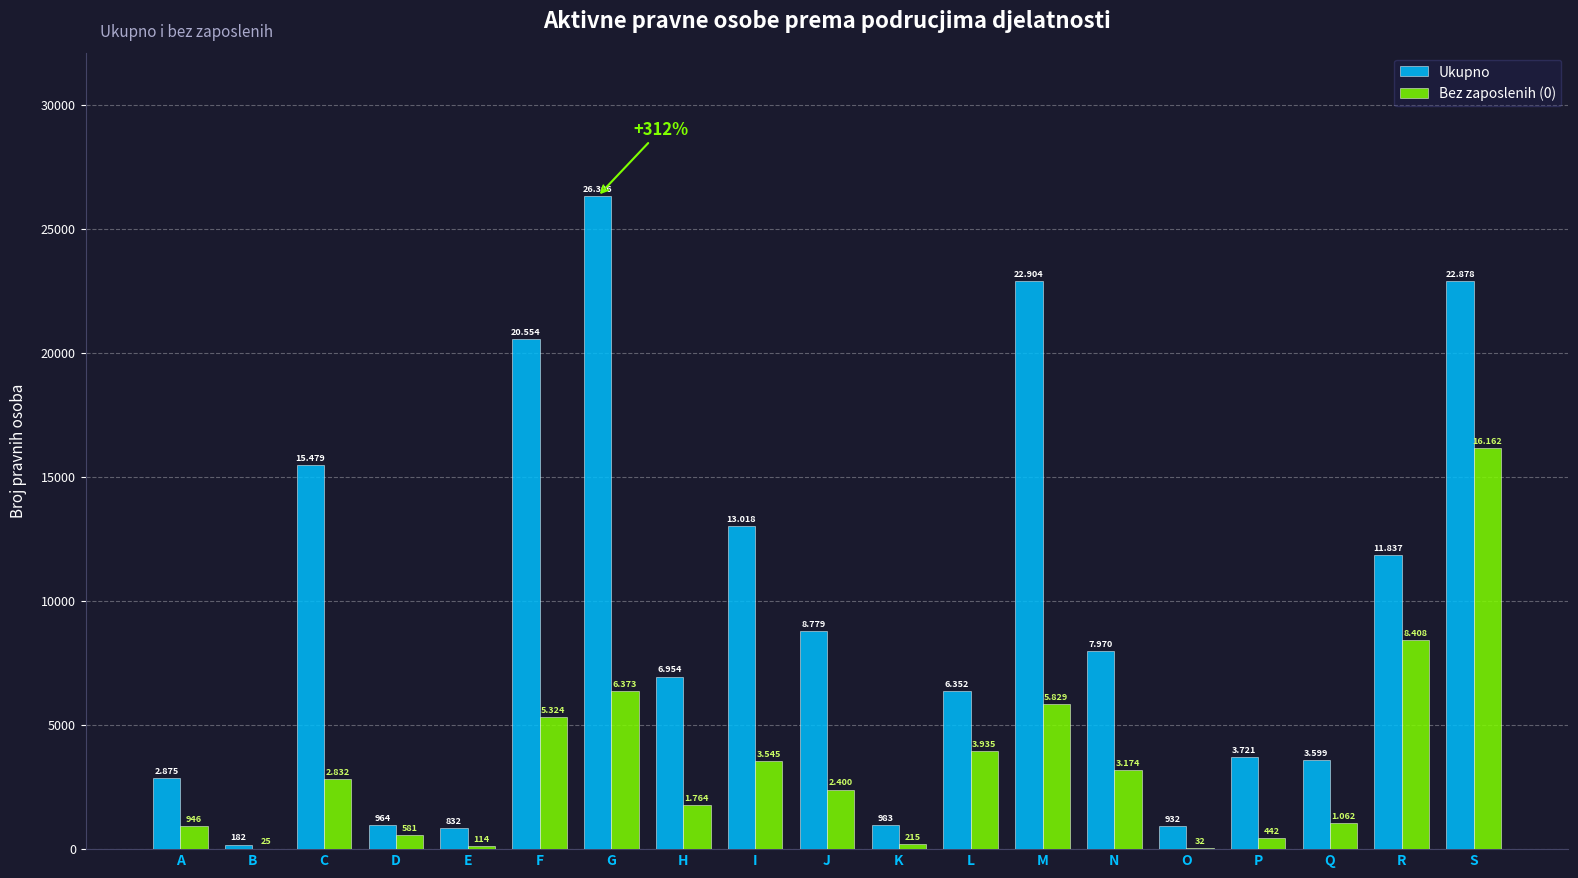

At F, list the series in order from largest to smallest.

Ukupno, Bez zaposlenih (0)